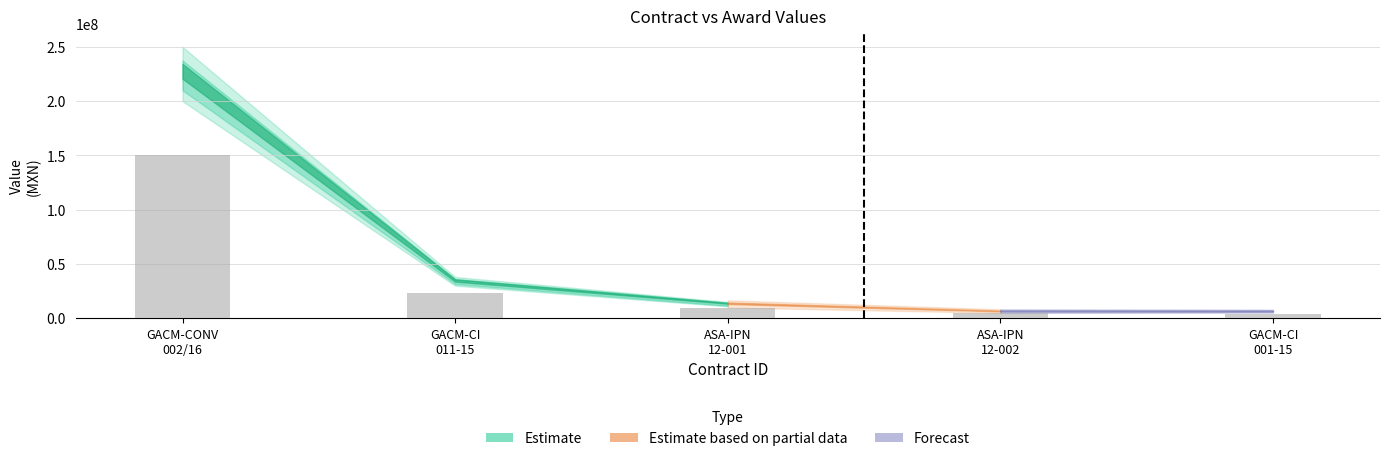

What is the difference between the maximum and minimum values?

145642141.4